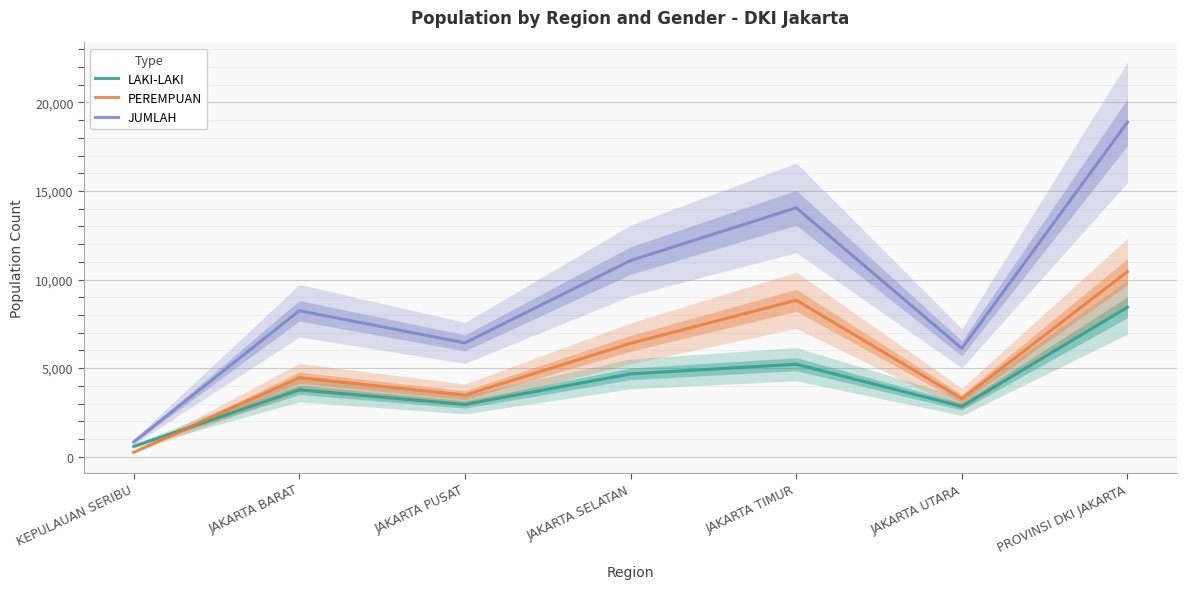

Rank the series at JAKARTA SELATAN from highest to lowest value.

JUMLAH, PEREMPUAN, LAKI-LAKI